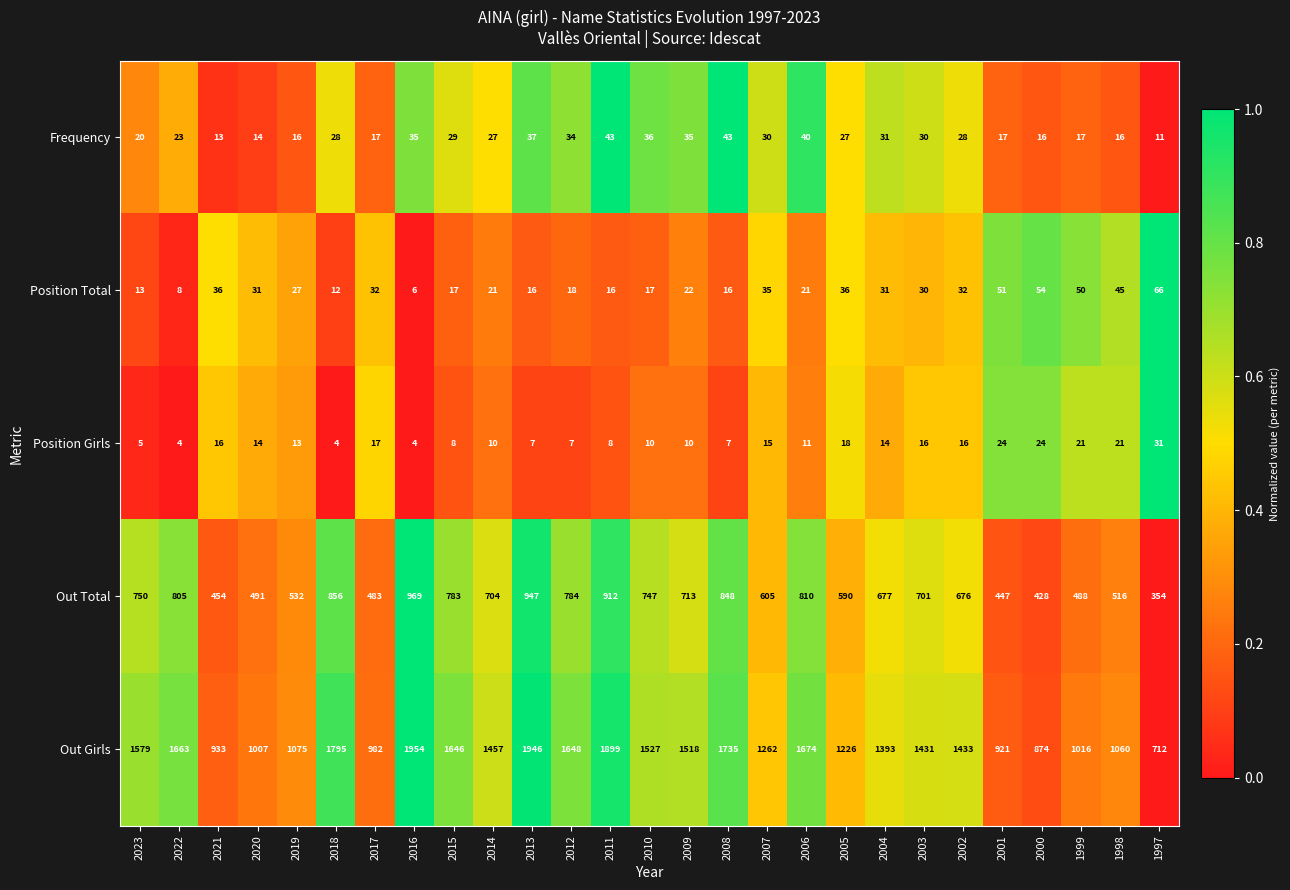

What is the difference between the maximum and second lowest values in the Position Girls series?

27